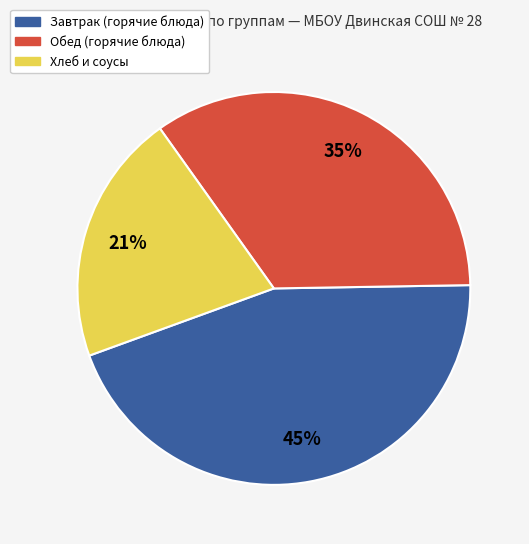

Count the number of slices in the pie.

3